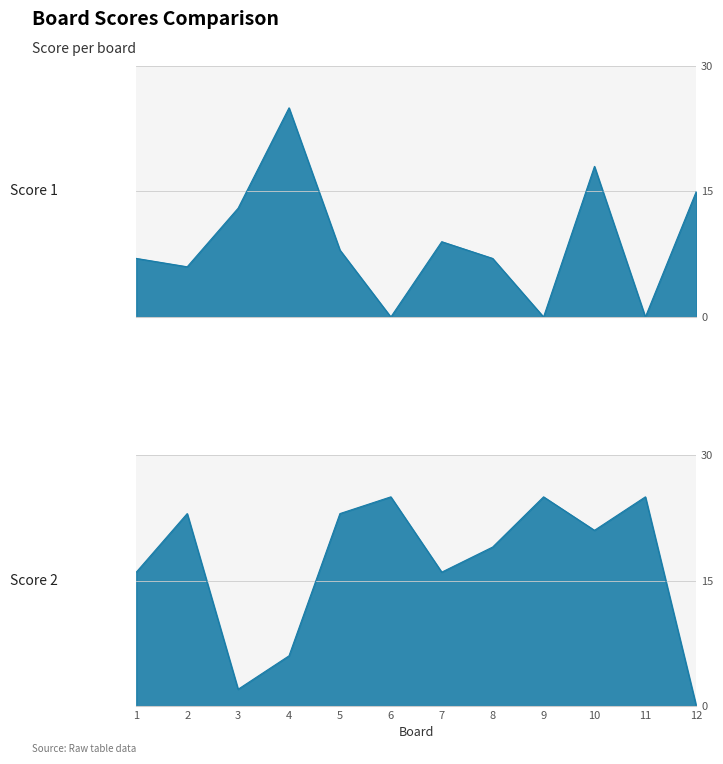

Read the Score 2 value at 11, to the nearest 10.

20